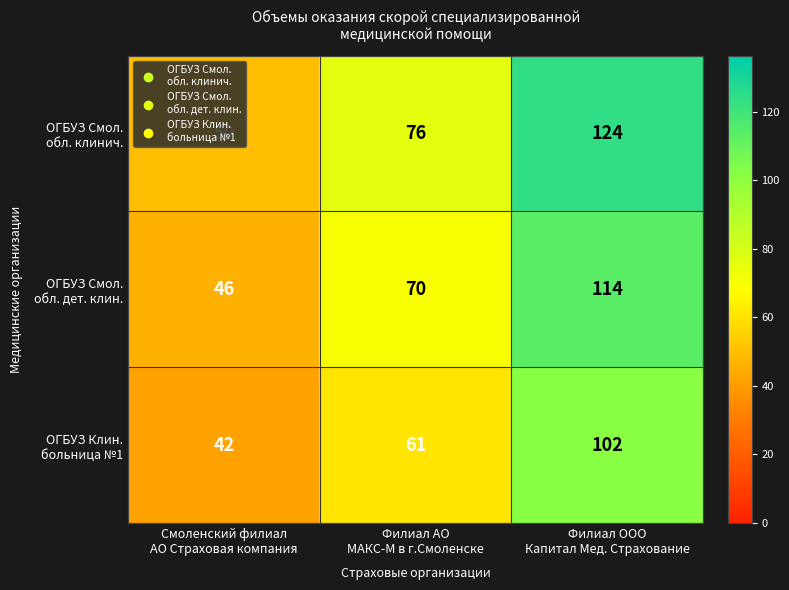

What is the smallest value displayed?

42